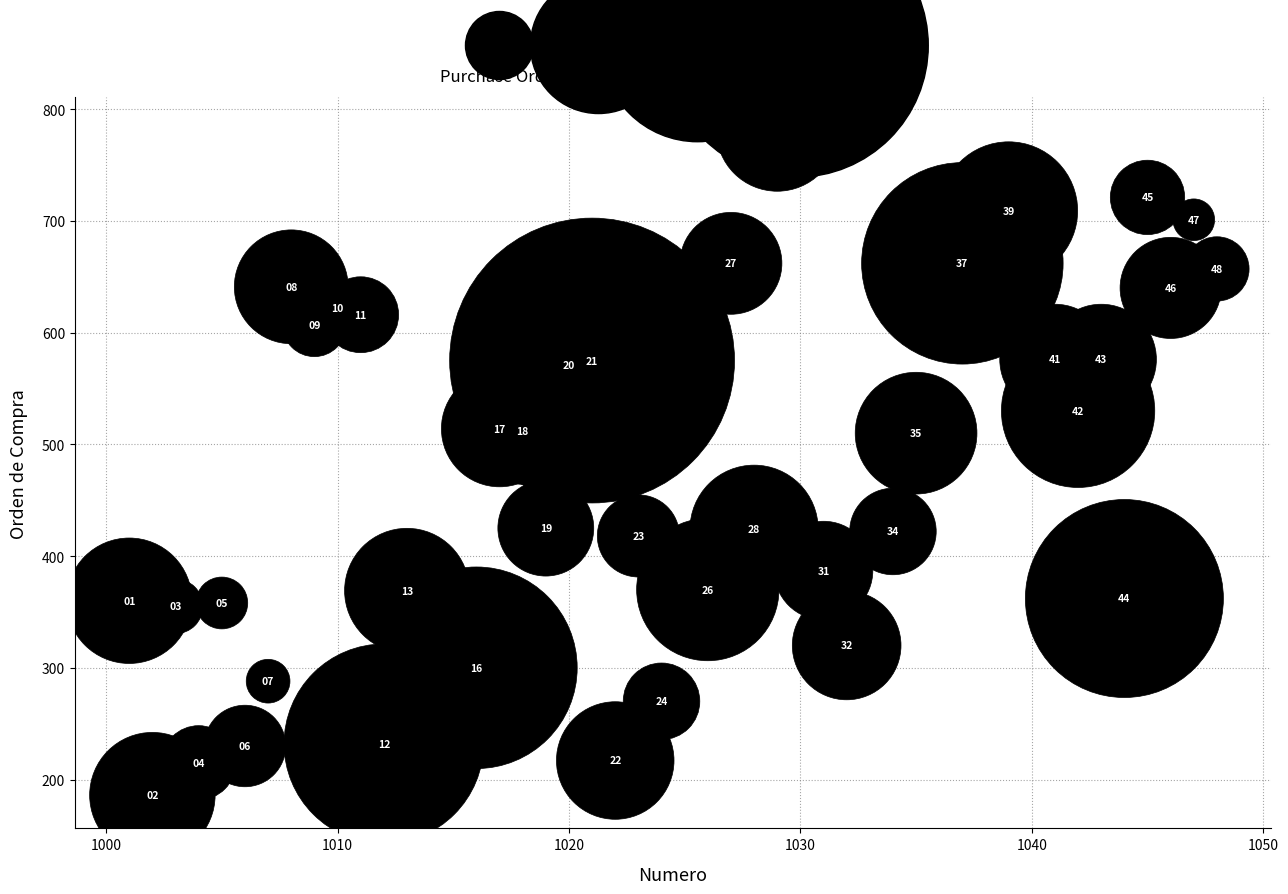

What is the range of X values (max minus min)?

47